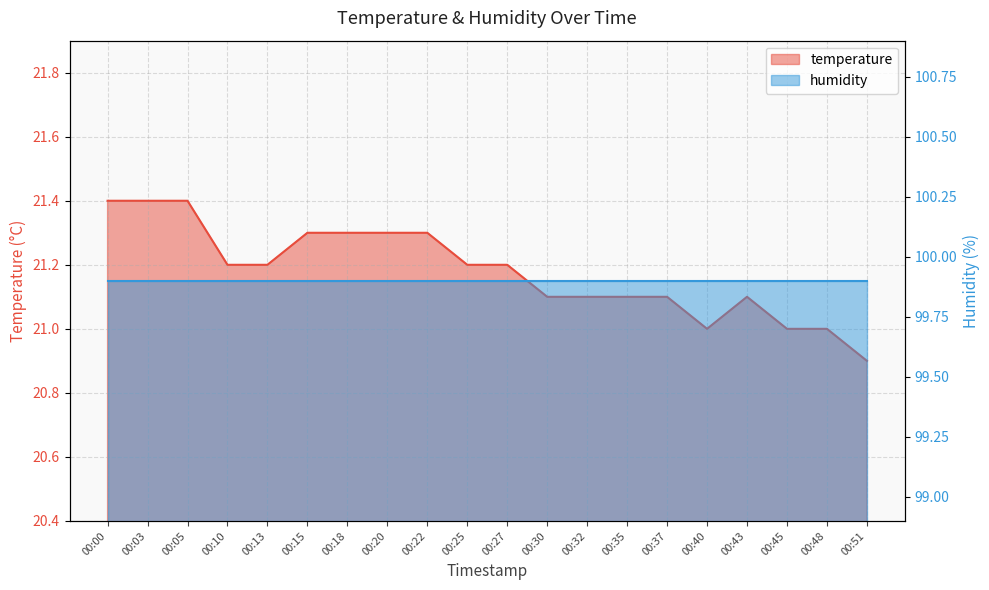

List the labels in order of value, smallest first.

00:51, 00:40, 00:45, 00:48, 00:30, 00:32, 00:35, 00:37, 00:43, 00:10, 00:13, 00:25, 00:27, 00:15, 00:18, 00:20, 00:22, 00:00, 00:03, 00:05